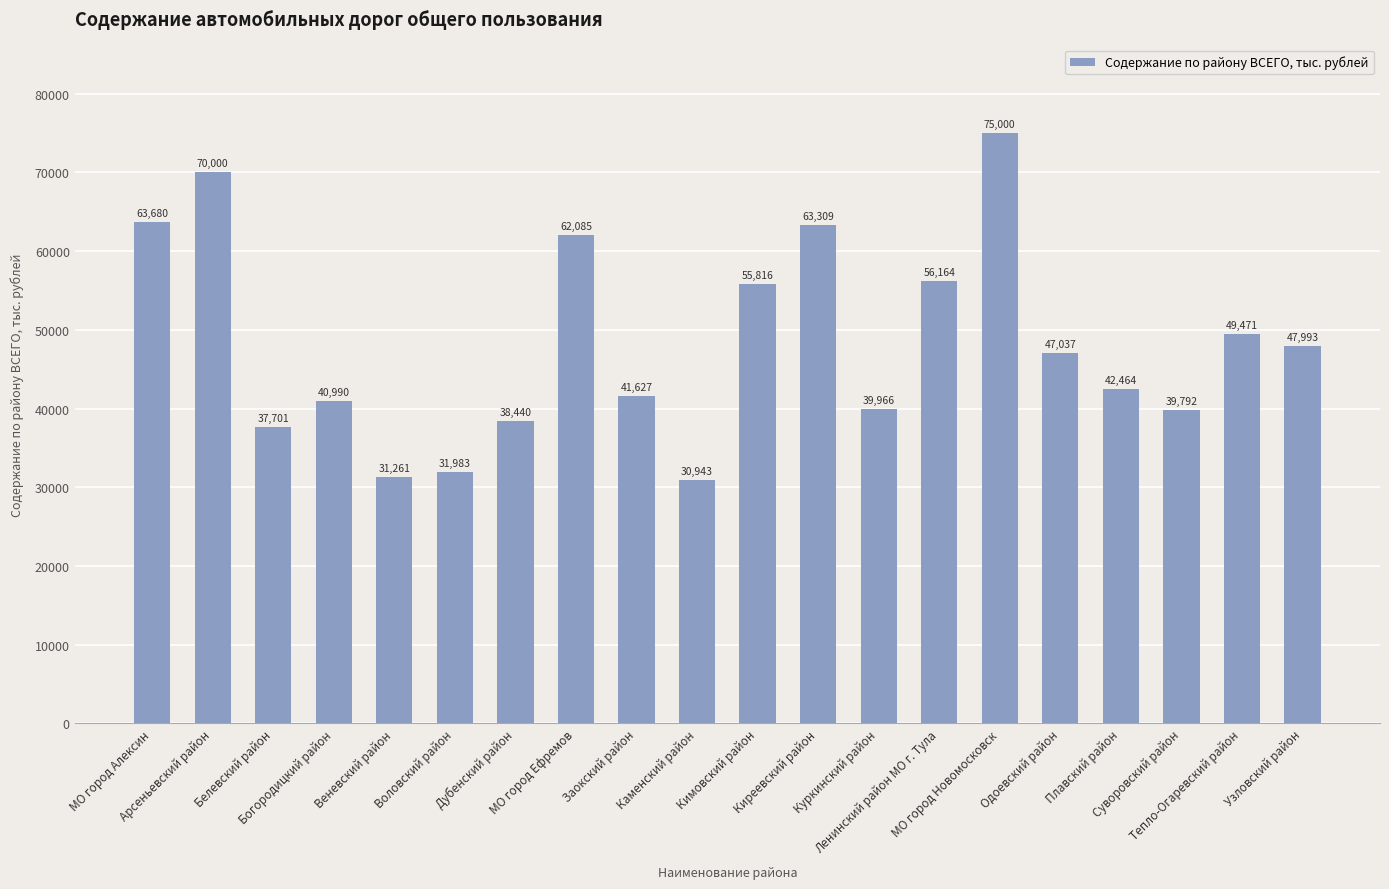

What is the change in value from Одоевский район to Тепло-Огаревский район?

+2433.8